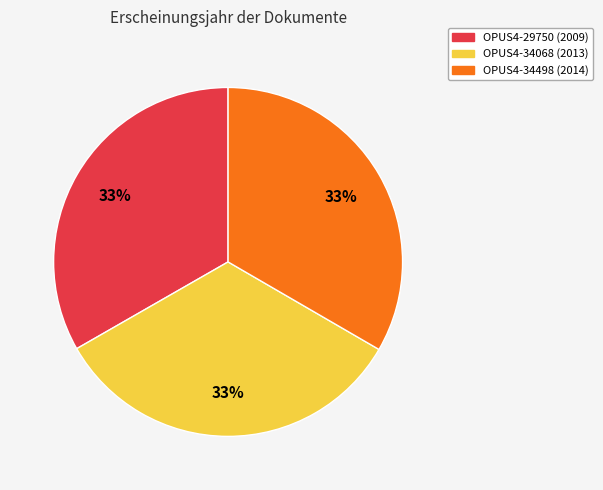

Combined, do OPUS4-34068 (2013) and OPUS4-29750 (2009) account for over 50%?

Yes